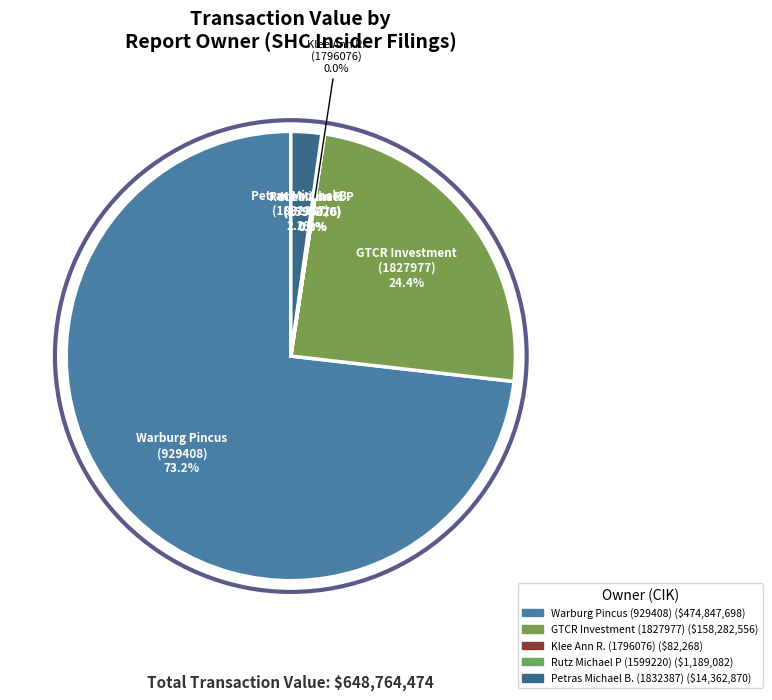

How many segments does this pie chart have?

5